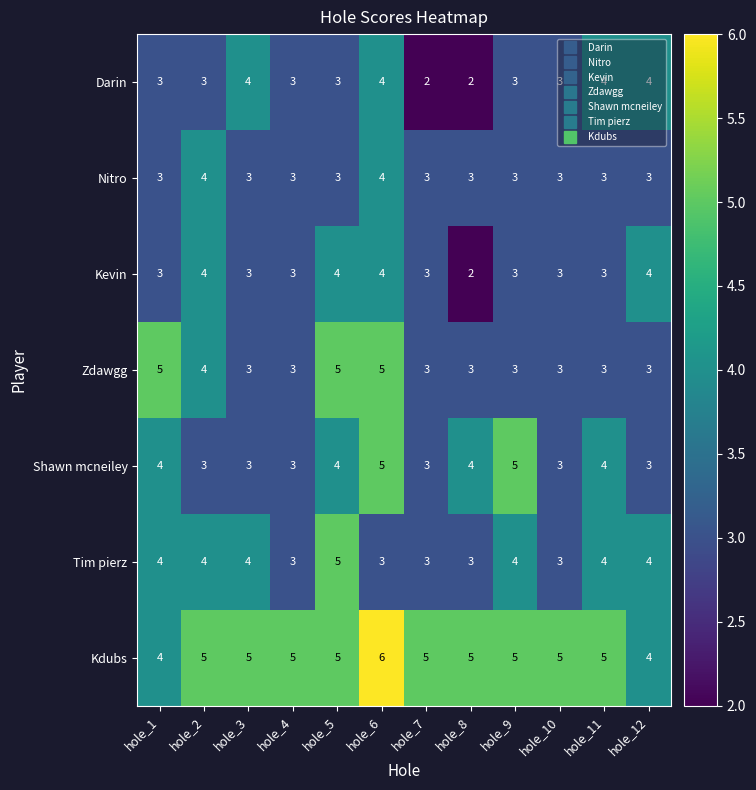

At how many categories does at least one series exceed 3?

12